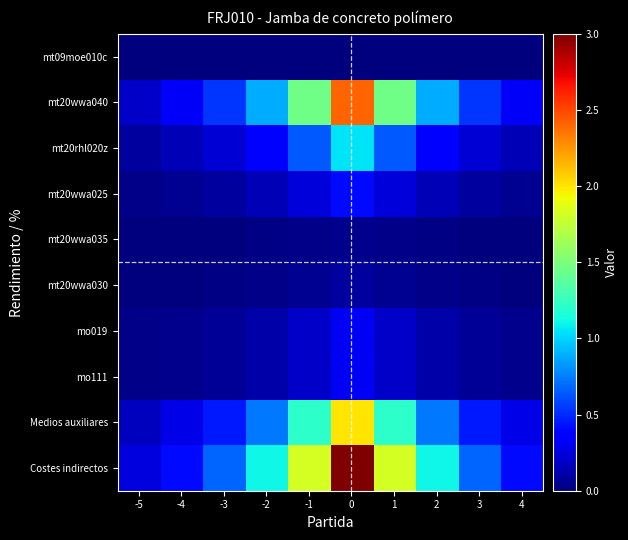

Which has a higher value, 2 or -1?

-1